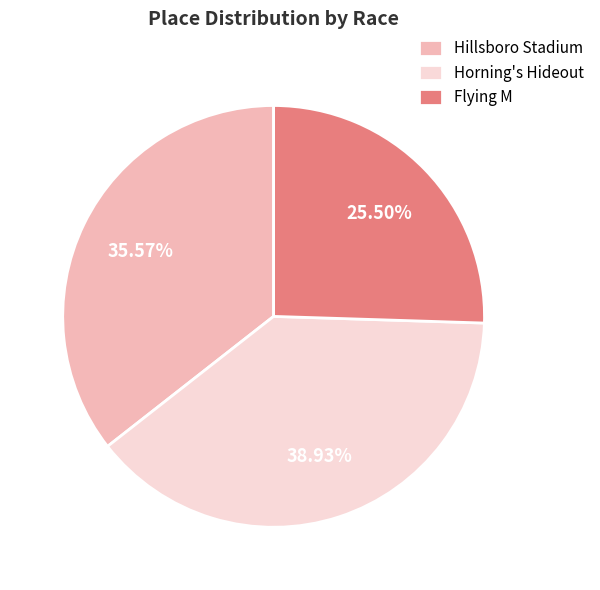

Between Hillsboro Stadium and Flying M, which is larger?

Hillsboro Stadium